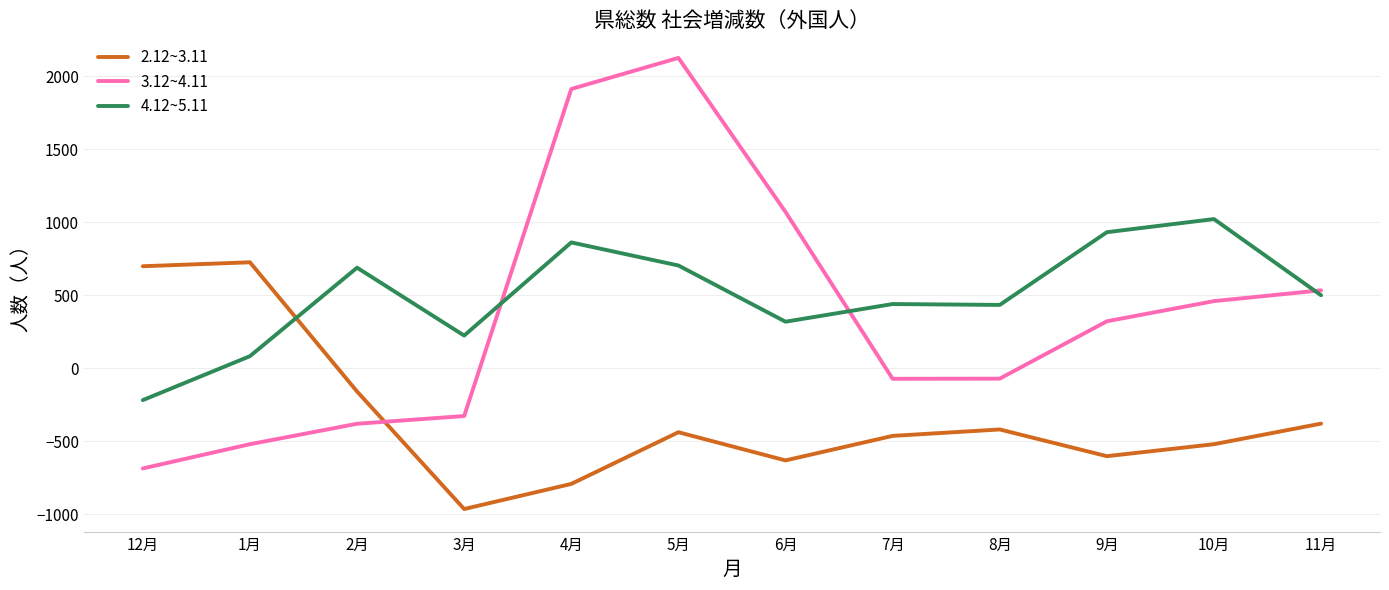

After their last crossing, which series has the higher values: 2.12~3.11 or 3.12~4.11?

3.12~4.11